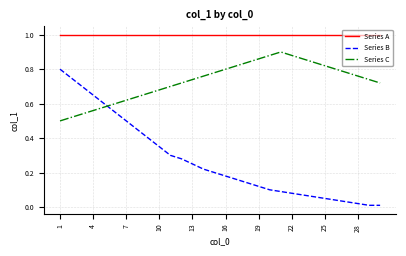

Which series has the largest total across all categories?

Series A